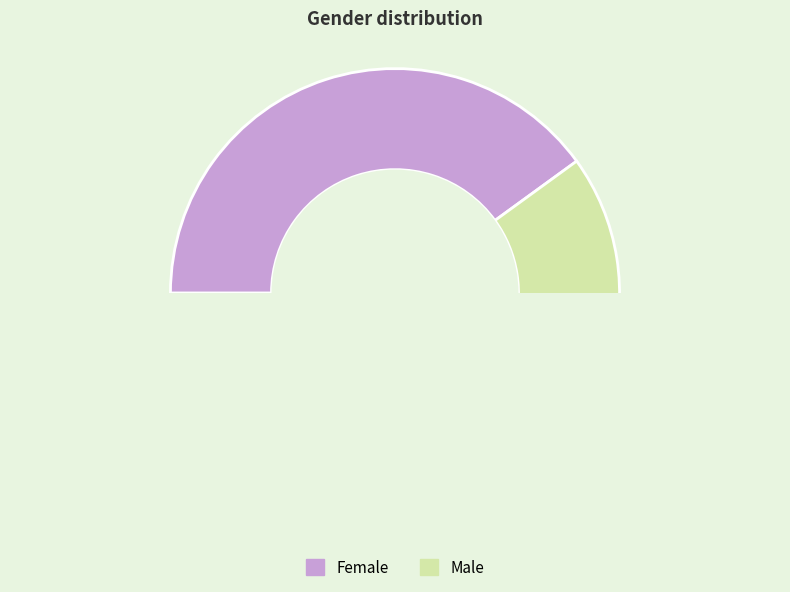

To the nearest percent, what is the average slice percentage?

50%